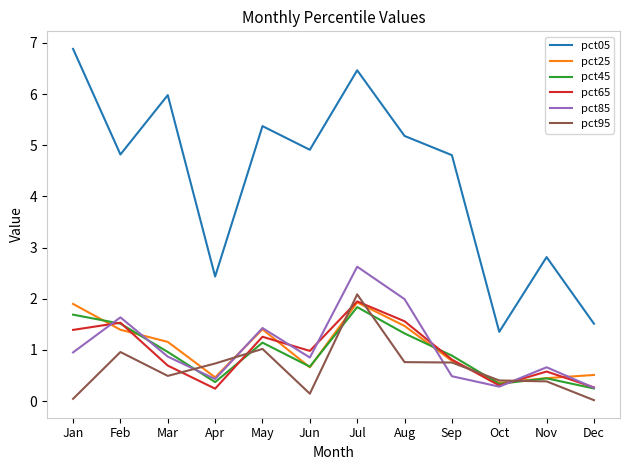

What is the average value of the pct85 series?

1.0